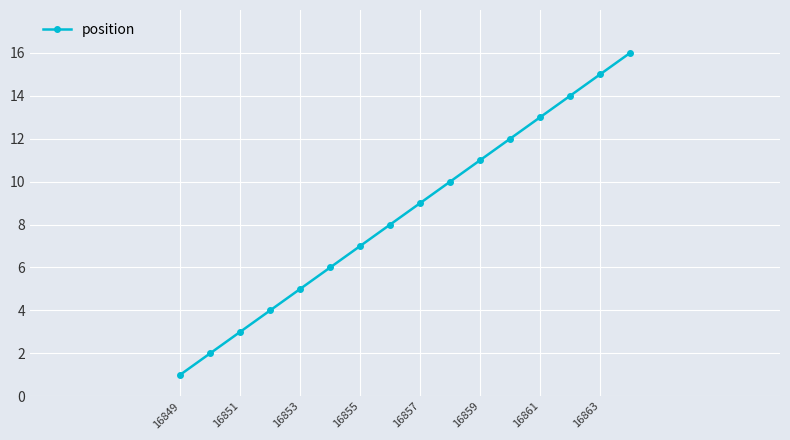

True or false: the data has more than 2 interior local peaks.

False